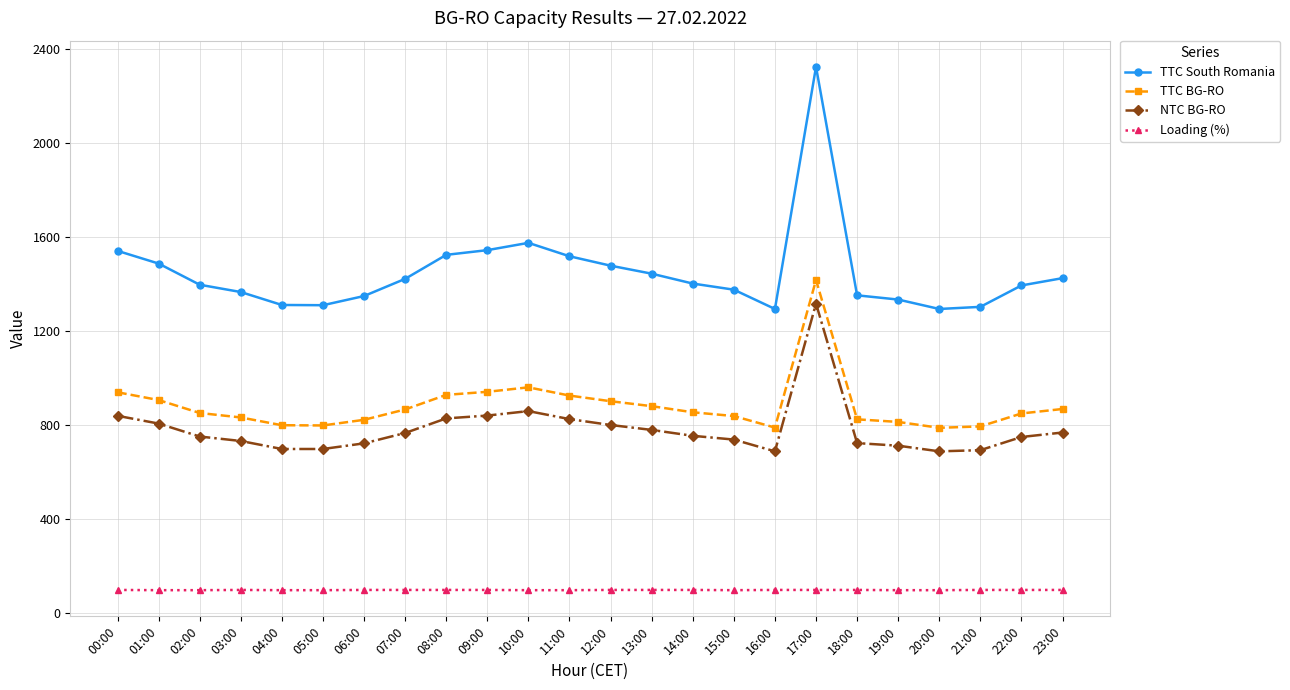

List the series in order of their peak value, lowest first.

Loading (%), NTC BG-RO, TTC BG-RO, TTC South Romania